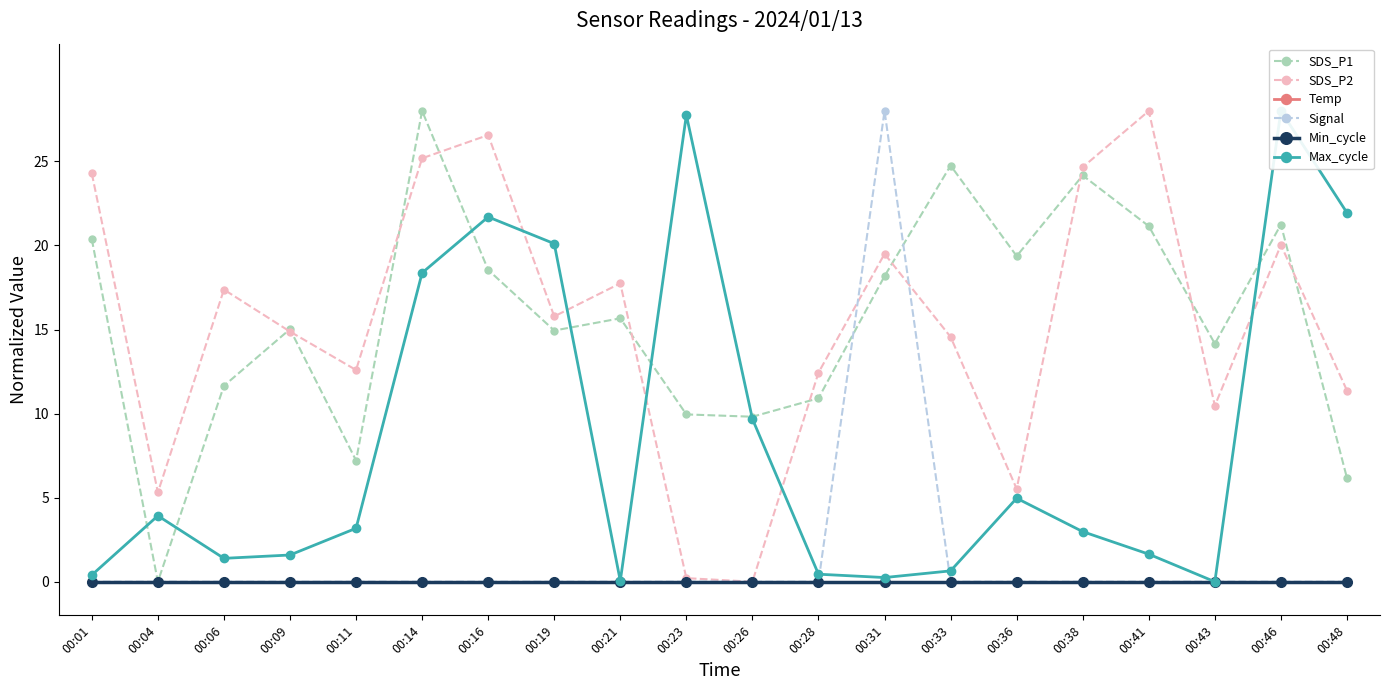

What is the total value across all series at 00:26?

19.5